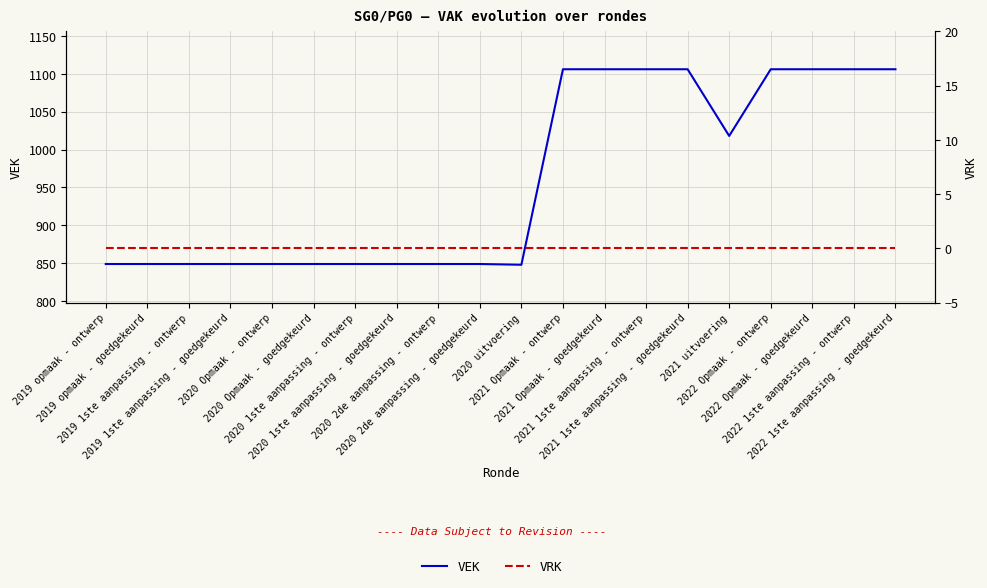

Reading left to right, what are all the values shown in this chart?

VEK: 849	849	849	849	849	849	849	849	849	849	848	1106	1106	1106	1106	1018	1106	1106	1106	1106
VRK: 0	0	0	0	0	0	0	0	0	0	0	0	0	0	0	0	0	0	0	0